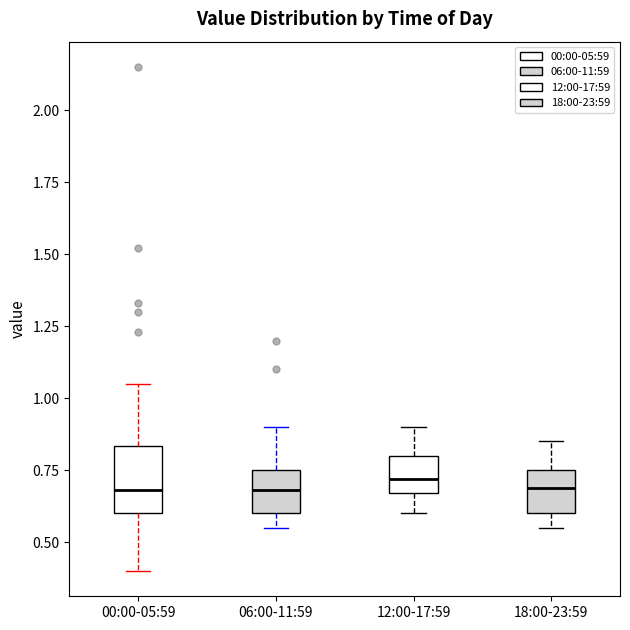

Reading left to right, read every box against the y-axis: the position of its median line, the range the box covers, and the ends of its whiskers. The values are not printed on the chart, so give them approximately, as read against the axis.

00:00-05:59: median 0.70, box 0.60 to 0.85, whiskers 0.40 to 1.05
06:00-11:59: median 0.70, box 0.60 to 0.75, whiskers 0.55 to 0.90
12:00-17:59: median 0.70, box 0.65 to 0.80, whiskers 0.60 to 0.90
18:00-23:59: median 0.70, box 0.60 to 0.75, whiskers 0.55 to 0.85